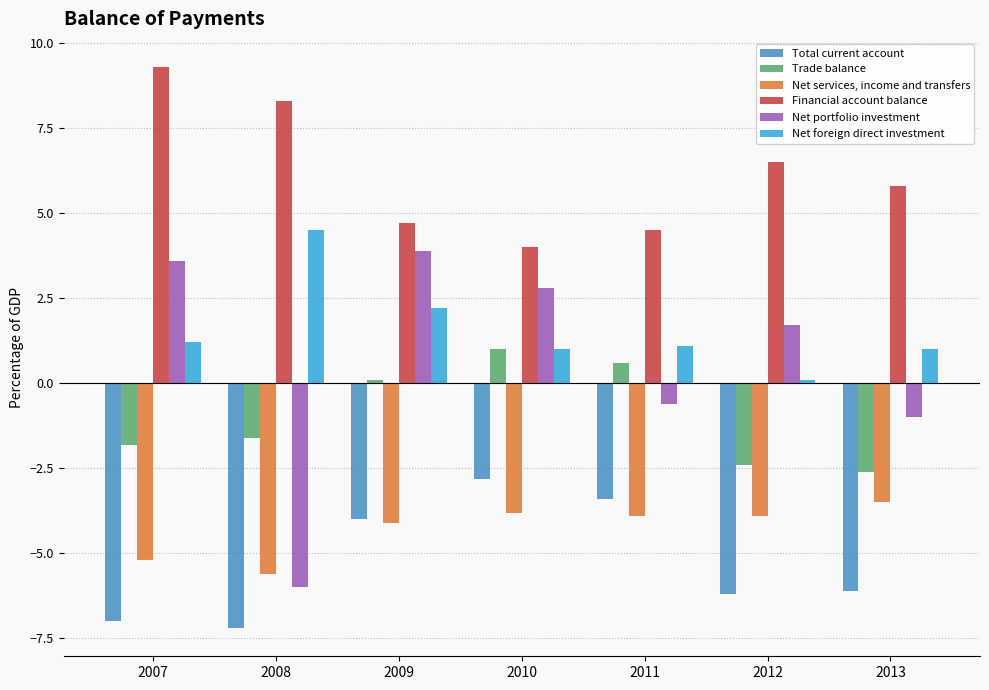

True or false: Net foreign direct investment has a value of 1.8 at 2007.

False